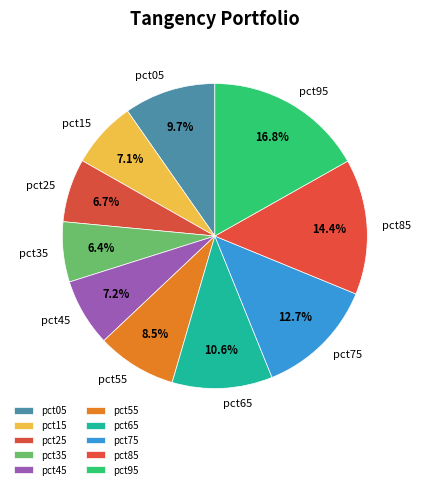

Between pct55 and pct45, which is larger?

pct55